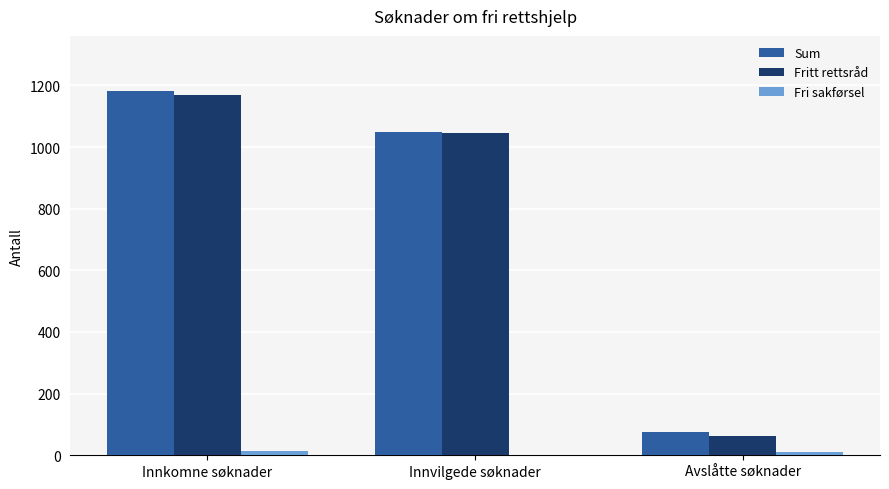

At which category is the sum across all series the highest?

Innkomne søknader